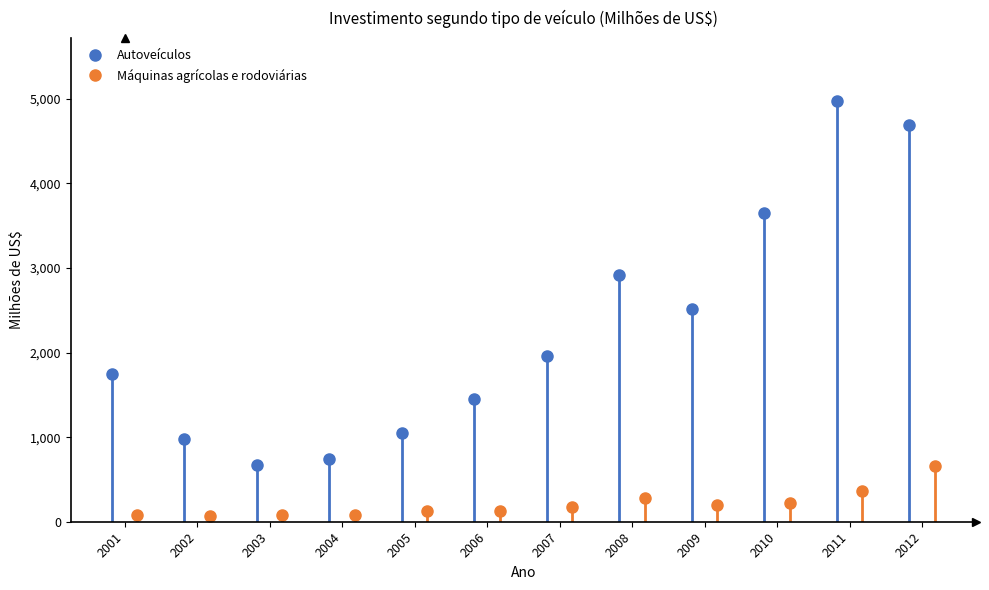

True or false: Autoveículos has a value of 462 at 2003.

False